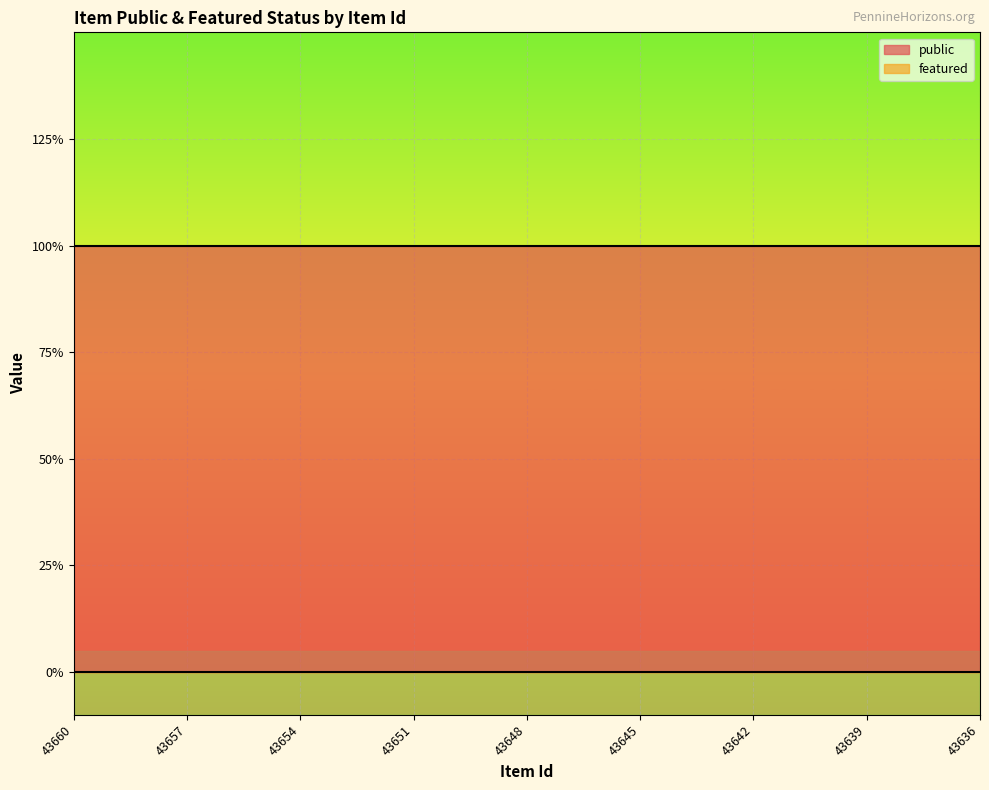

What is the total value across all series at 43637?

1